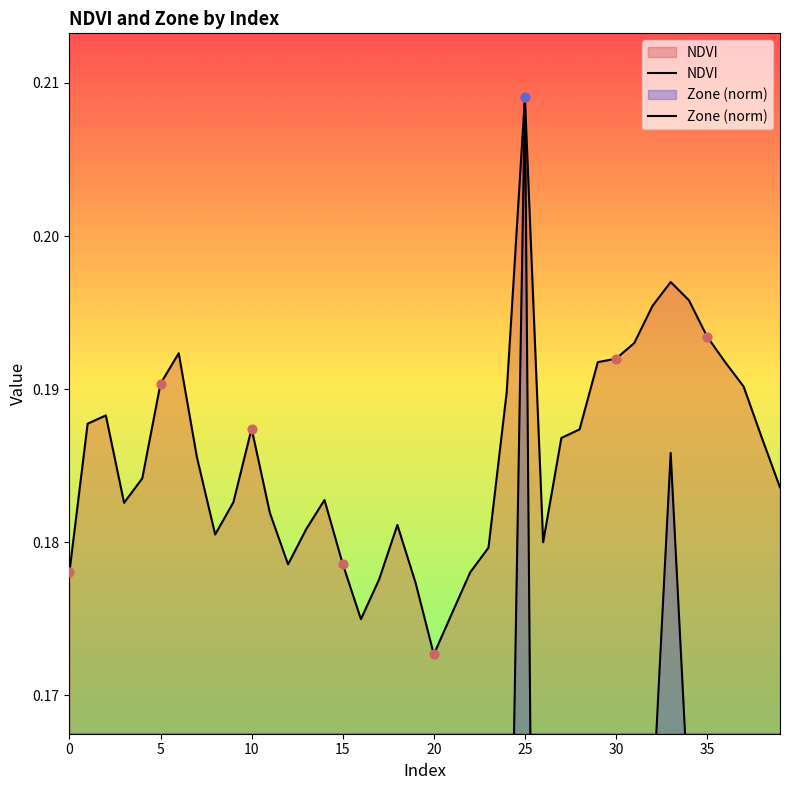

Which series has the widest spread of Y values?

Zone (norm)